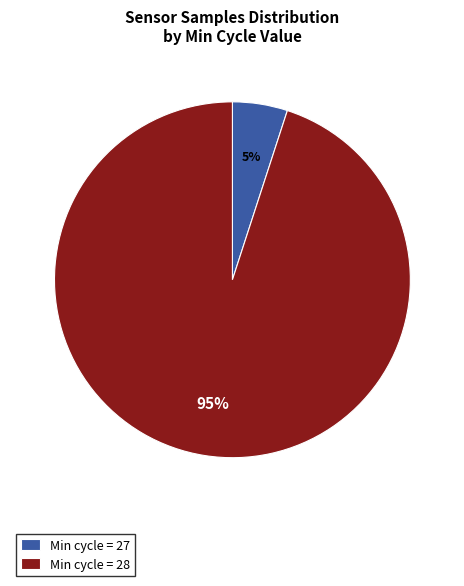

Which has a higher value, Min cycle = 27 or Min cycle = 28?

Min cycle = 28